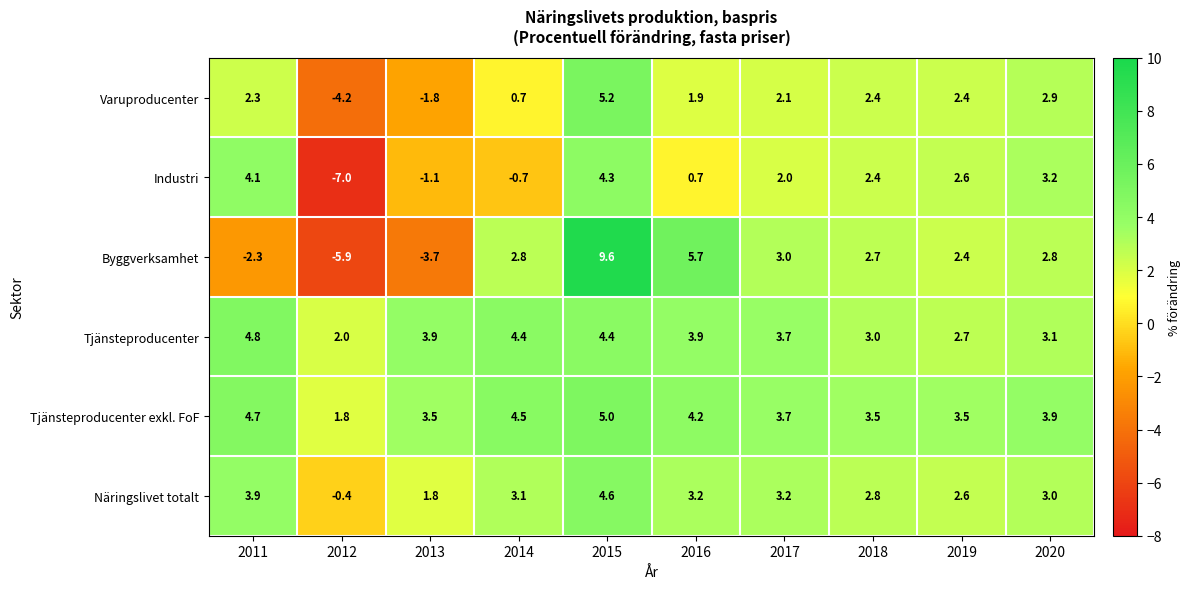

Which series has the widest spread of values?

Byggverksamhet